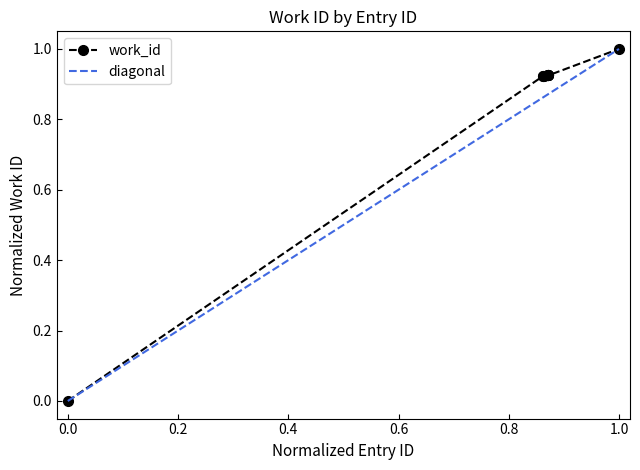

What is the value of the 7th point from the left?

0.9